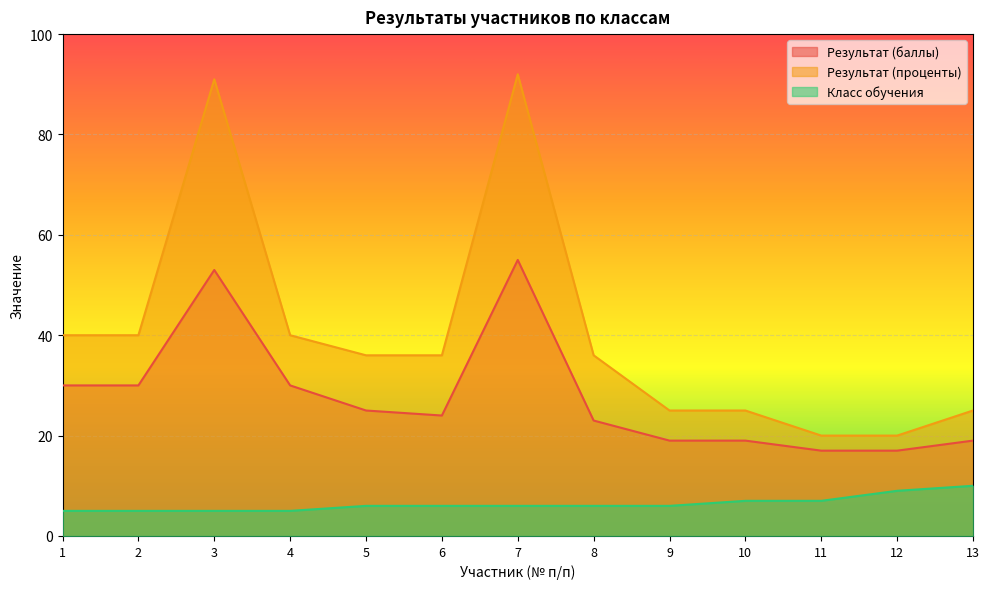

Count the number of data series in this chart.

3